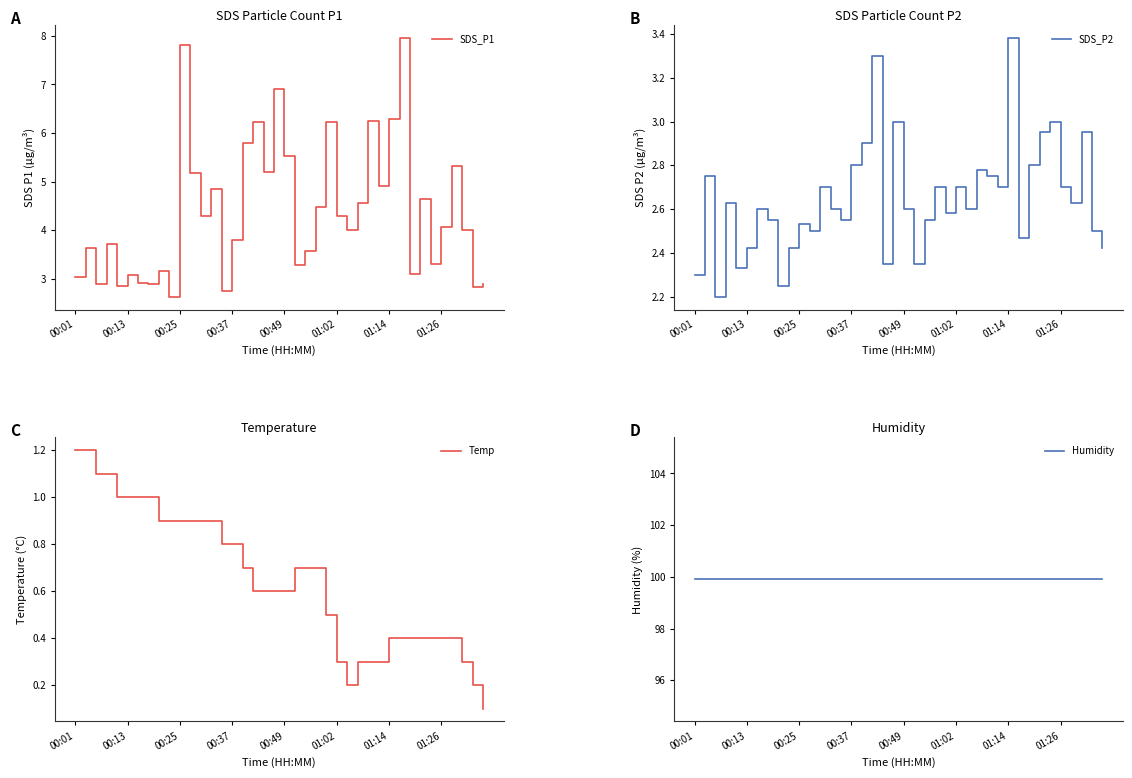

Reading left to right, list all the values displayed in this chart.

SDS_P1: 3.0	3.6	2.9	3.7	2.9	3.1	2.9	2.9	3.1	2.6	7.8	5.2	4.3	4.8	2.8	3.8	5.8	6.2	5.2	6.9	5.5	3.3	3.6	4.5	6.2	4.3	4.0	4.5	6.2	4.9	6.3	8.0	3.1	4.7	3.3	4.1	5.3	4.0	2.8	2.9
SDS_P2: 2.3	2.8	2.2	2.6	2.3	2.4	2.6	2.5	2.2	2.4	2.5	2.5	2.7	2.6	2.5	2.8	2.9	3.3	2.4	3.0	2.6	2.4	2.5	2.7	2.6	2.7	2.6	2.8	2.8	2.7	3.4	2.5	2.8	3.0	3.0	2.7	2.6	3.0	2.5	2.4
Temp: 1.2	1.2	1.1	1.1	1.0	1.0	1.0	1.0	0.9	0.9	0.9	0.9	0.9	0.9	0.8	0.8	0.7	0.6	0.6	0.6	0.6	0.7	0.7	0.7	0.5	0.3	0.2	0.3	0.3	0.3	0.4	0.4	0.4	0.4	0.4	0.4	0.4	0.3	0.2	0.1
Humidity: 99.9	99.9	99.9	99.9	99.9	99.9	99.9	99.9	99.9	99.9	99.9	99.9	99.9	99.9	99.9	99.9	99.9	99.9	99.9	99.9	99.9	99.9	99.9	99.9	99.9	99.9	99.9	99.9	99.9	99.9	99.9	99.9	99.9	99.9	99.9	99.9	99.9	99.9	99.9	99.9